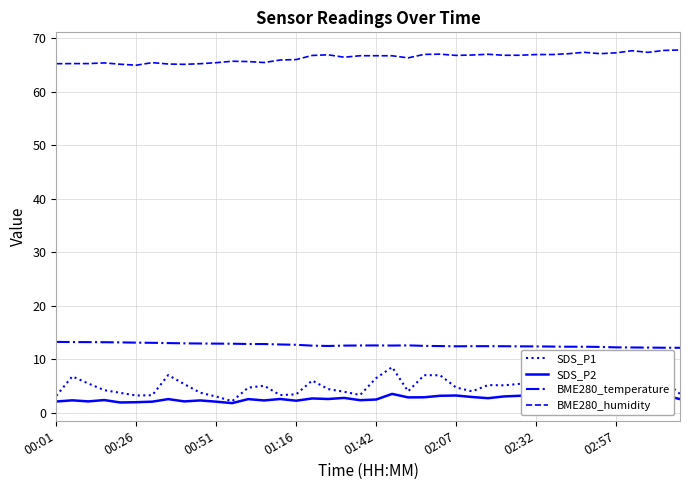

What are all the series names shown in the legend?

SDS_P1, SDS_P2, BME280_temperature, BME280_humidity